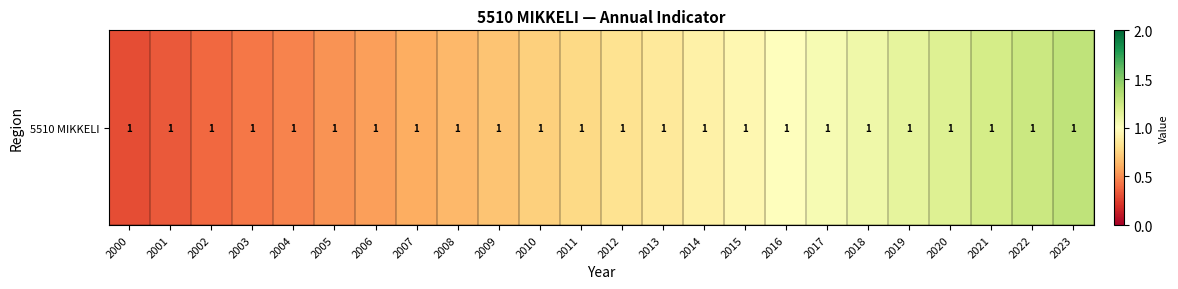

Reading left to right, what are all the values shown in this chart?

0.3	0.3	0.4	0.4	0.5	0.5	0.6	0.6	0.6	0.7	0.7	0.8	0.8	0.9	0.9	1.0	1.0	1.0	1.1	1.1	1.2	1.2	1.3	1.3